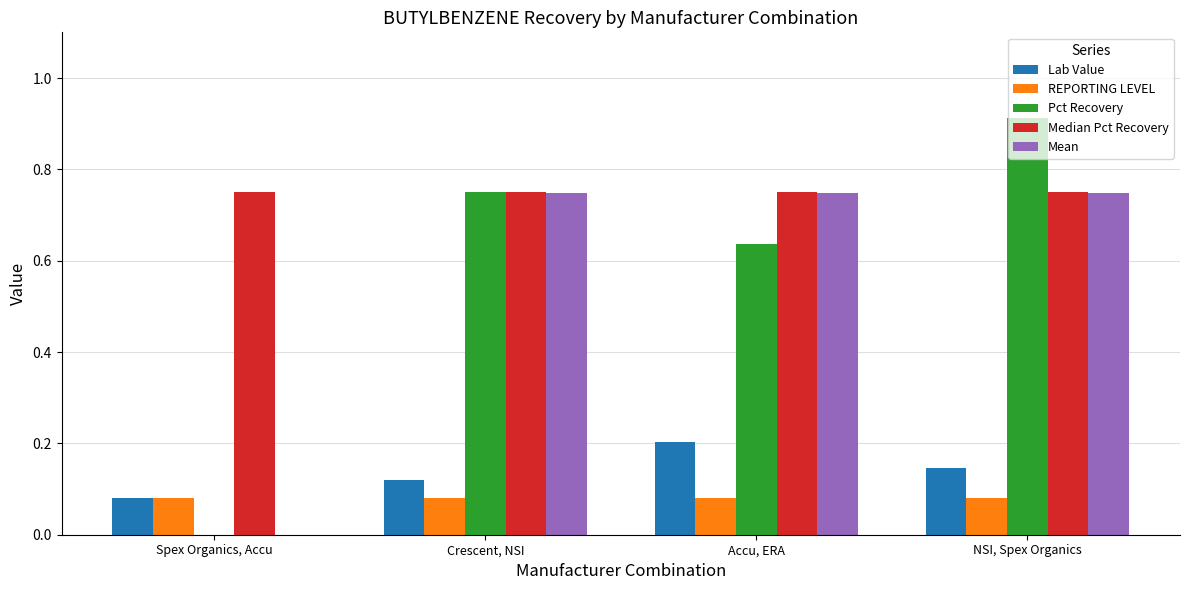

Which label corresponds to the largest value in the chart?

NSI, Spex Organics